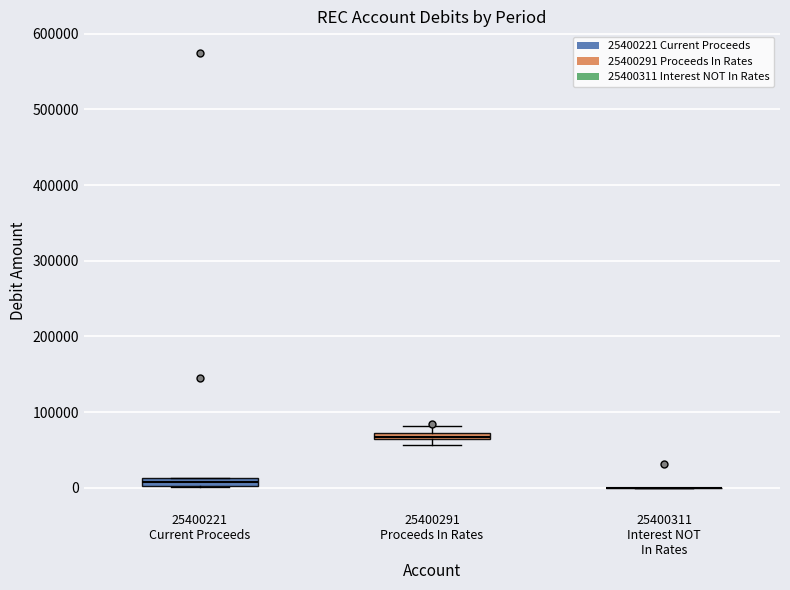

Where is the upper edge of the box for 25400221 Current Proceeds on the y-axis? The values are not printed on the chart, so give them approximately, as read against the axis.

10000